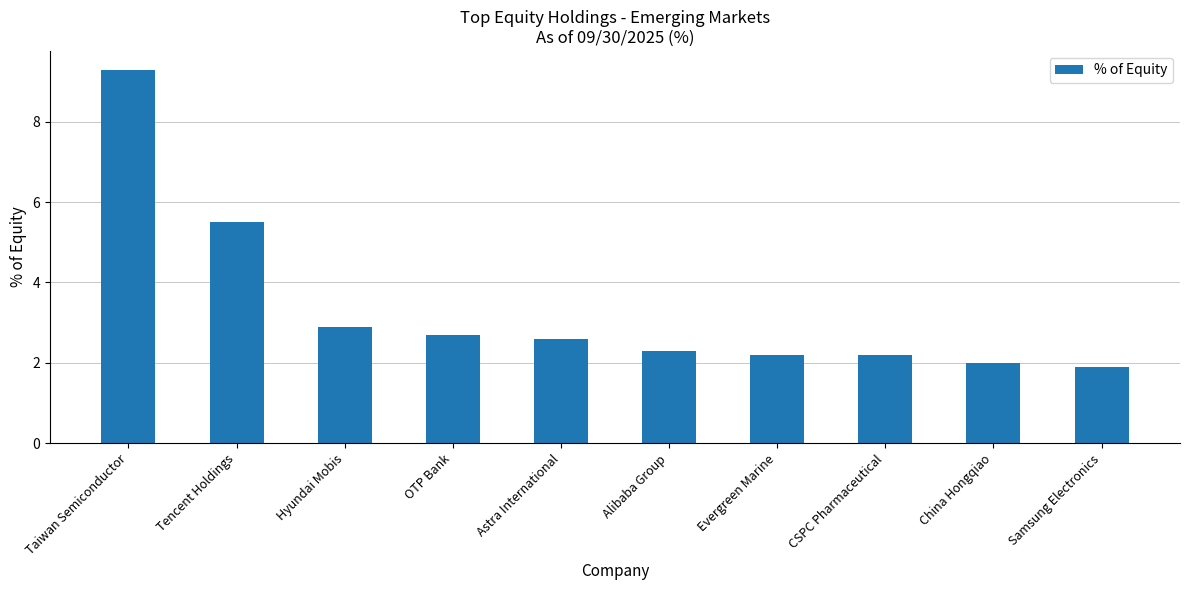

Count the number of categories in the chart.

10